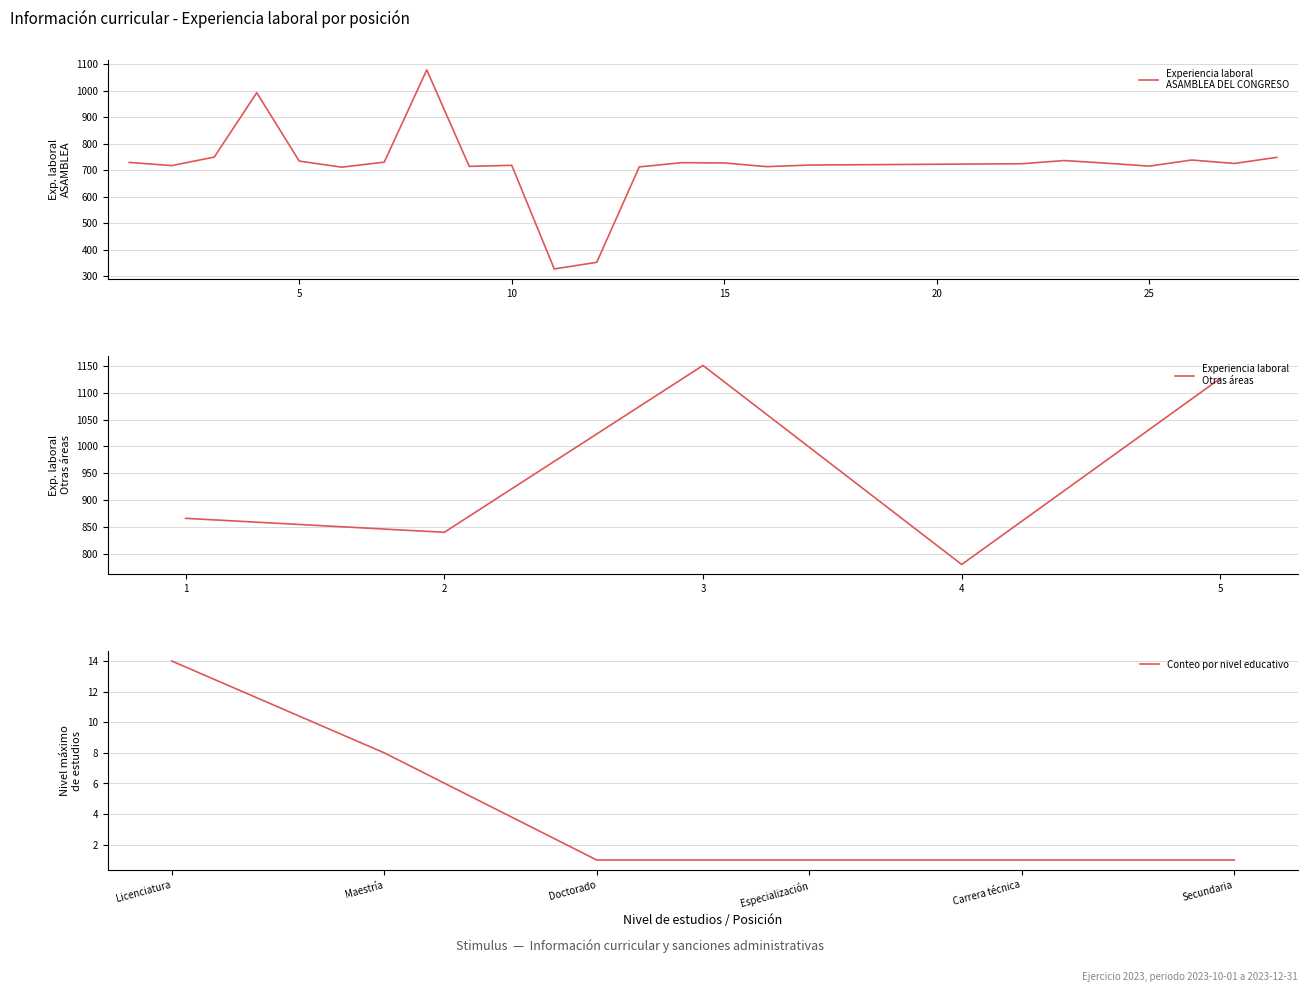

Which category has the highest value across all series?

Licenciatura